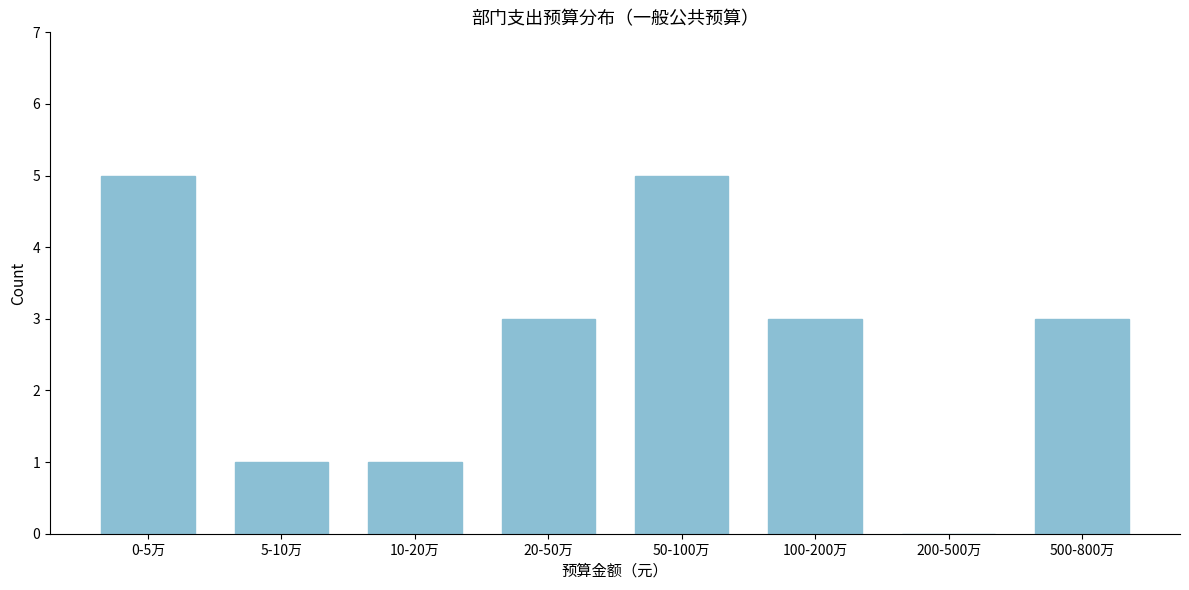

Reading right to left, transcribe all the data shown in this chart.

500-800万=3	200-500万=0	100-200万=3	50-100万=5	20-50万=3	10-20万=1	5-10万=1	0-5万=5